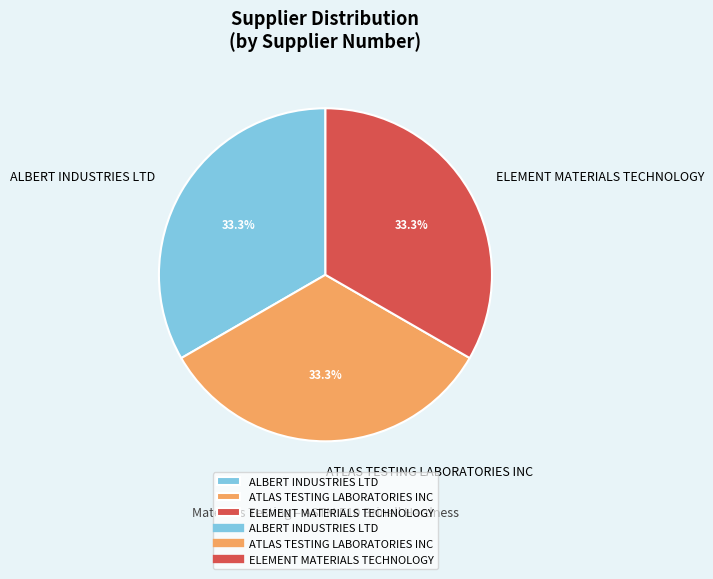

Is there a majority slice in this chart?

No